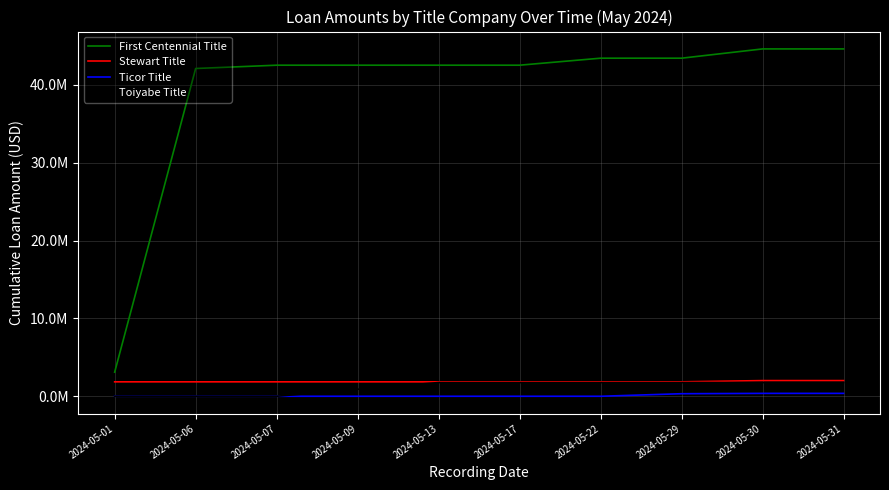

What are all the series names shown in the legend?

First Centennial Title, Stewart Title, Ticor Title, Toiyabe Title